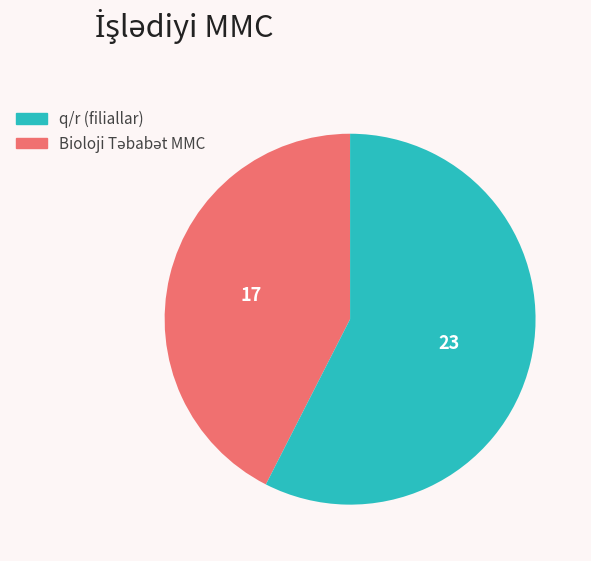

How many slices are in this pie chart?

2